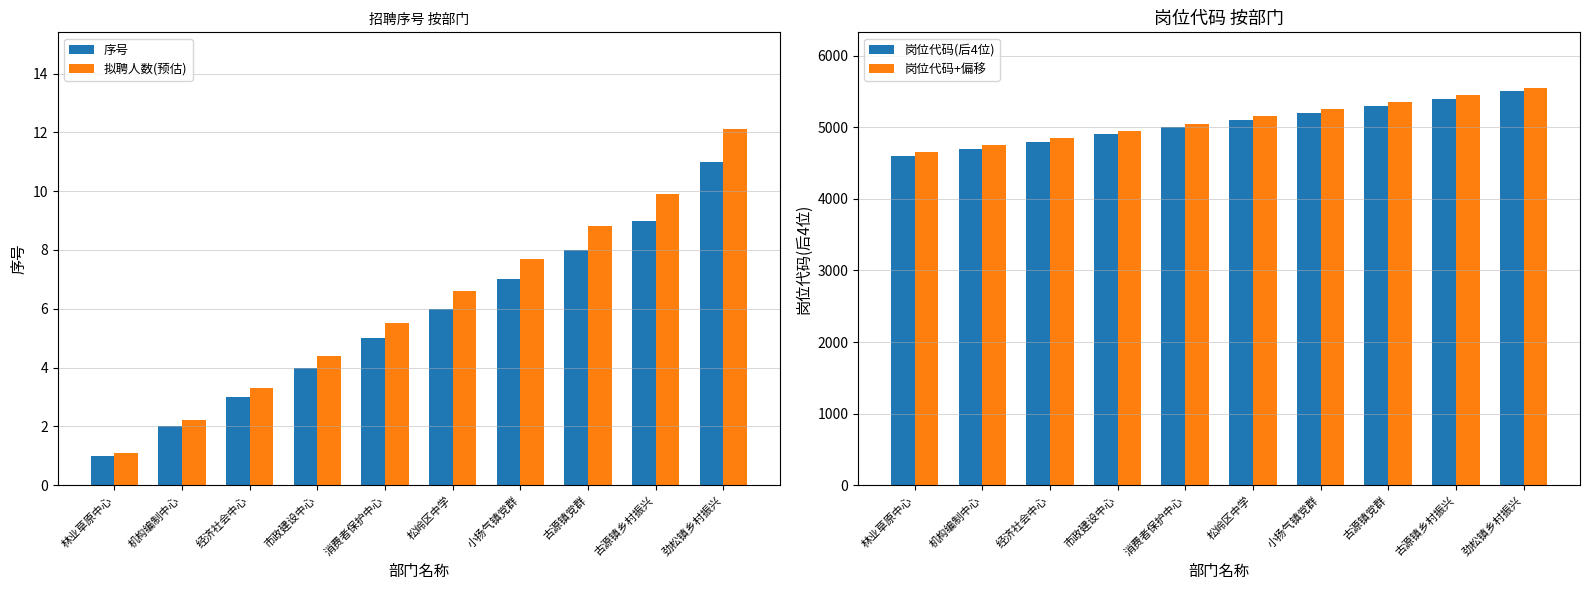

Count the 岗位代码+偏移 values in the range 4851 to 5351.

6